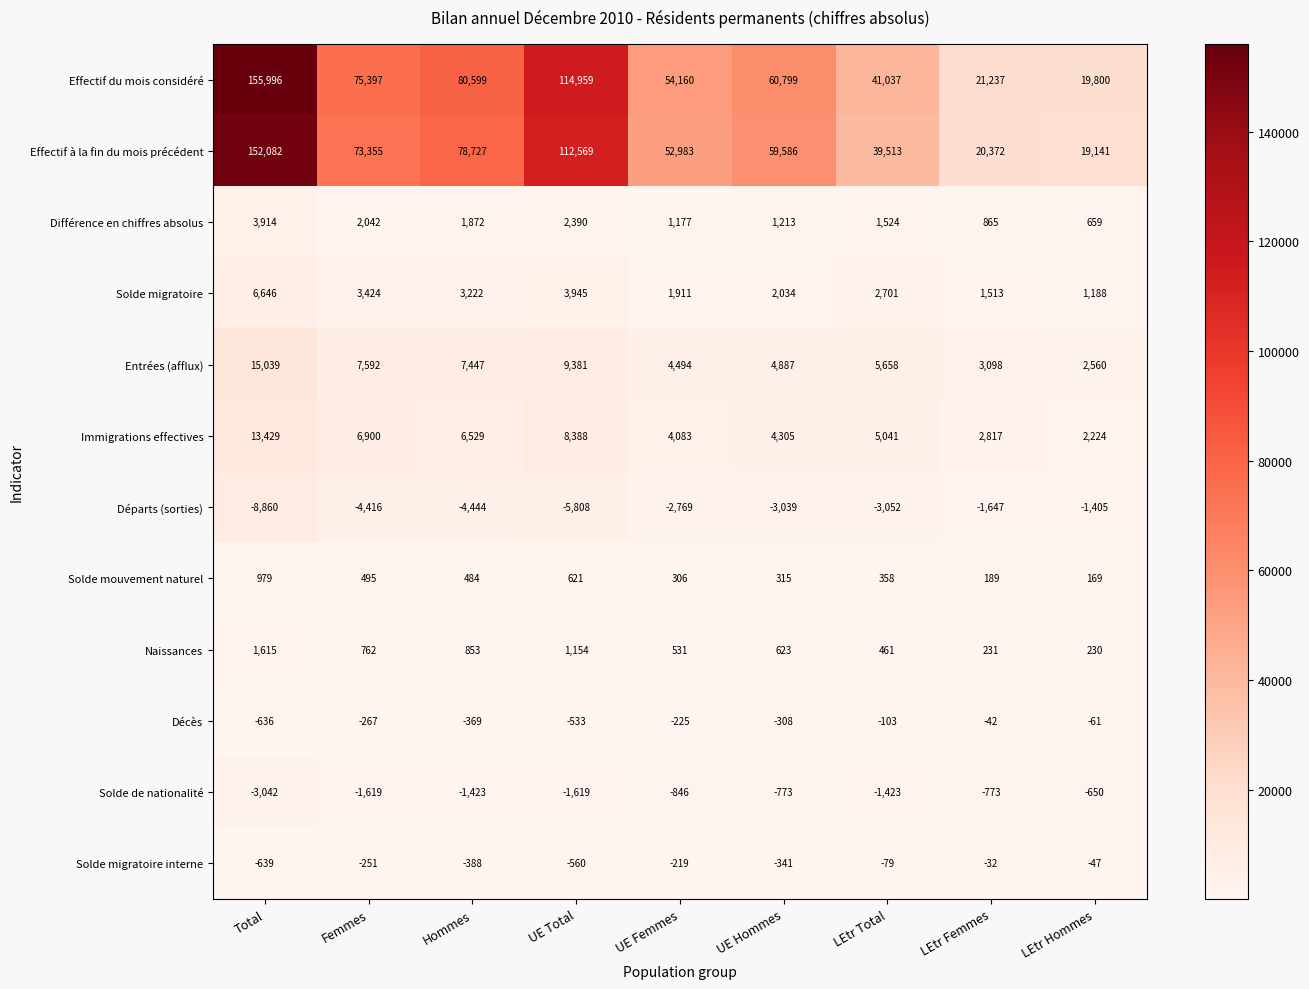

At how many categories does at least one series exceed 58319?

5